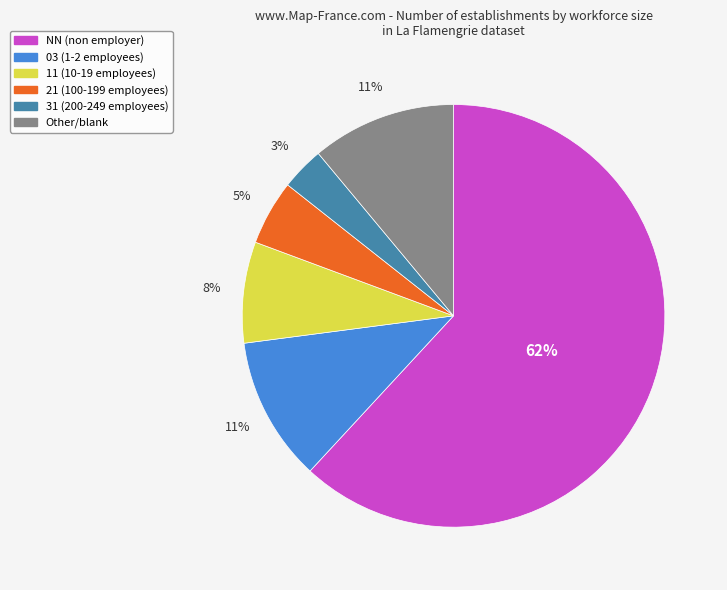

Is there any slice that represents more than half of the pie?

Yes